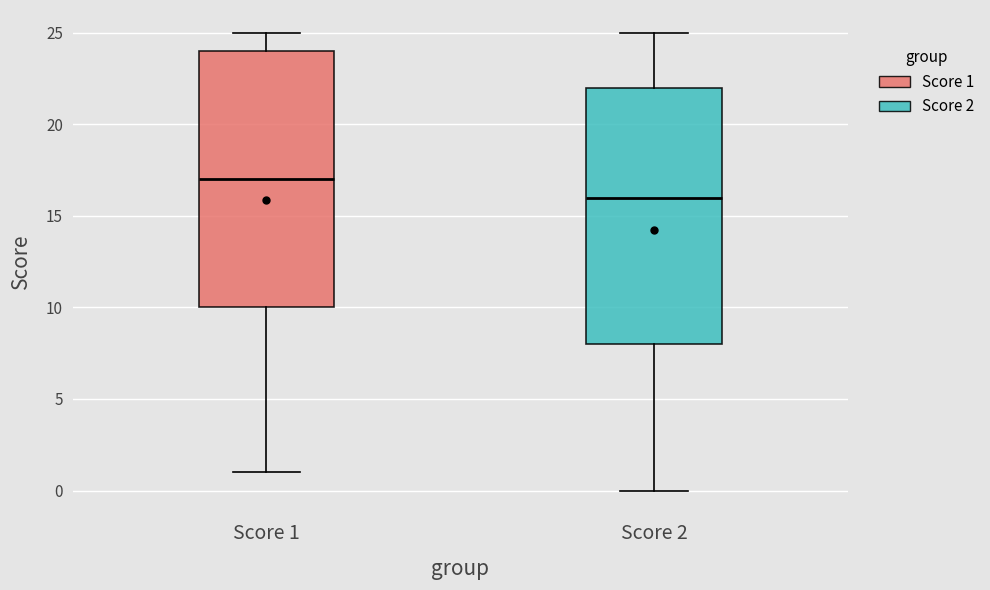

Reading left to right, read every box against the y-axis: the position of its median line, the range the box covers, and the ends of its whiskers. The values are not printed on the chart, so give them approximately, as read against the axis.

Score 1: median 17, box 10 to 24, whiskers 1 to 25
Score 2: median 16, box 8 to 22, whiskers 0 to 25